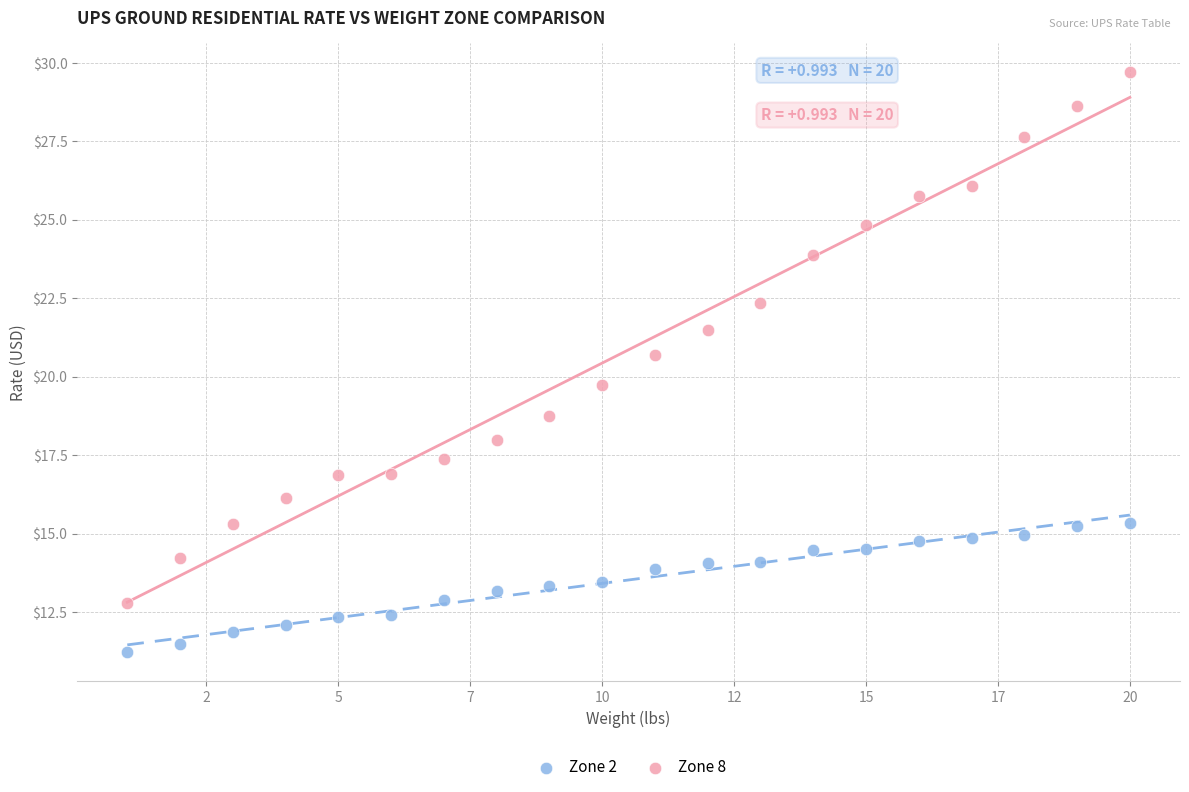

Across all series, what Y value is closest to 20?

19.8